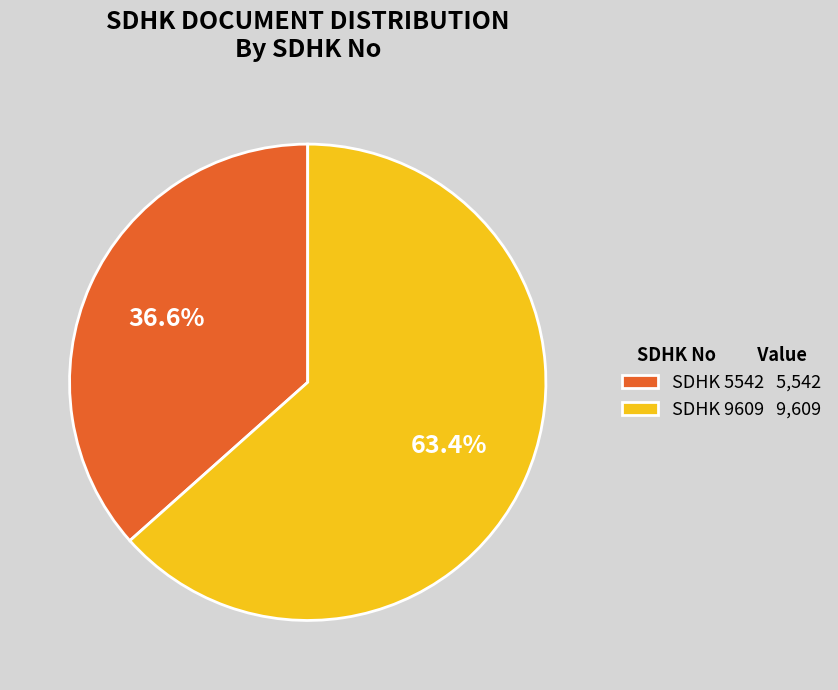

What is the ratio of the value at SDHK 9609 9,609 to the value at SDHK 5542 5,542?

1.7